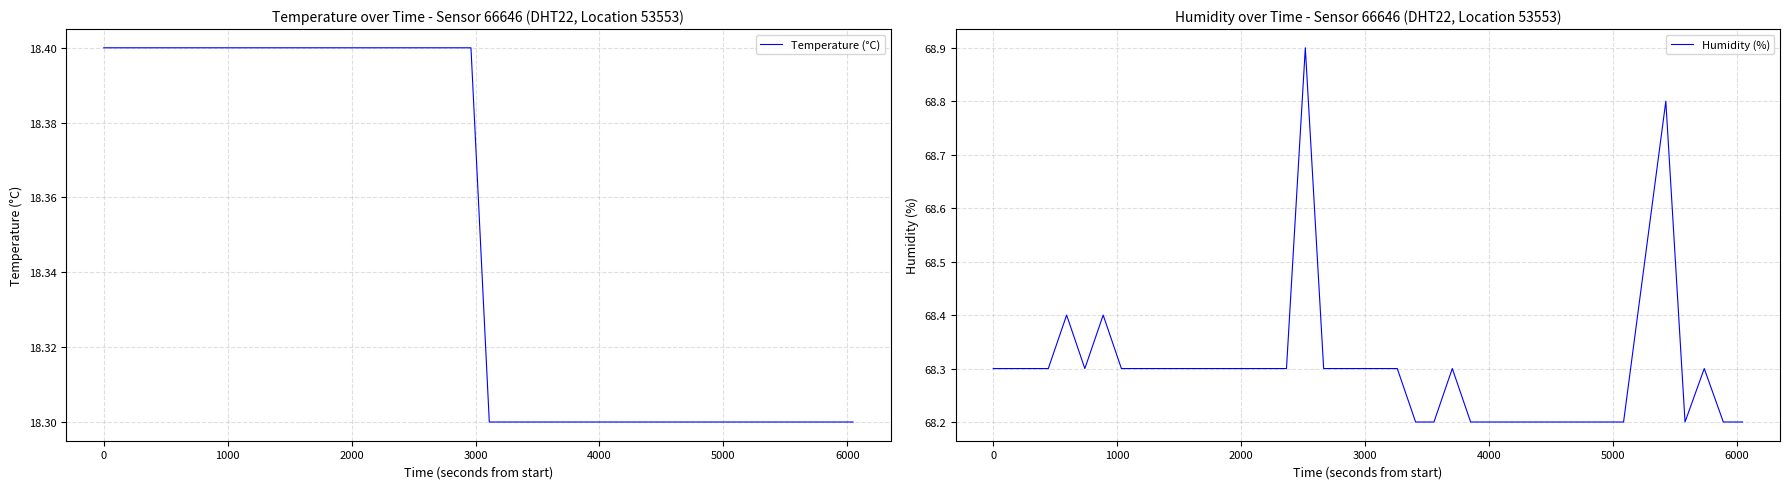

Does the chart have visible grid lines?

Yes